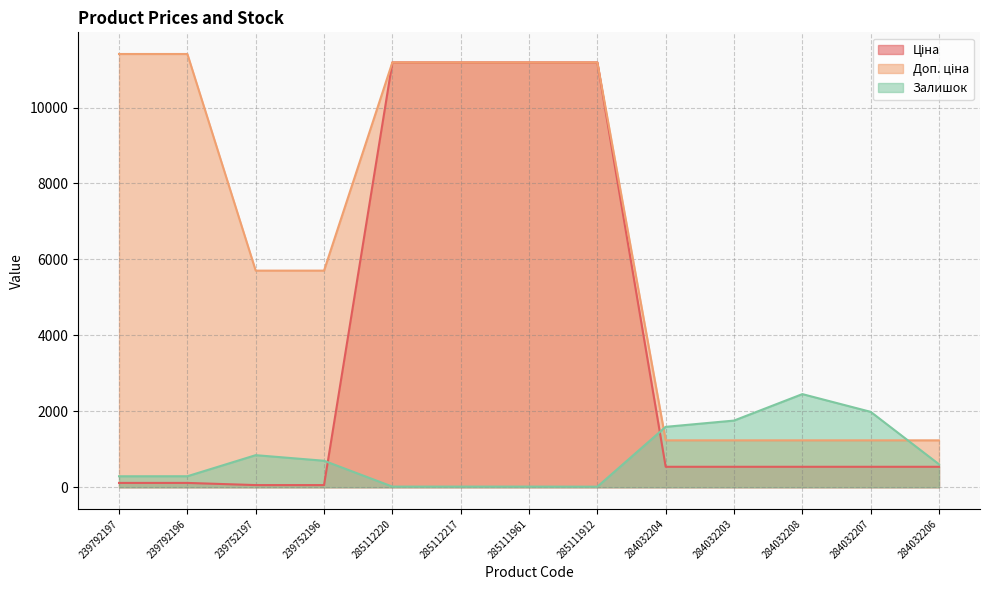

What is the average value of the Доп. ціна series?

6550.7